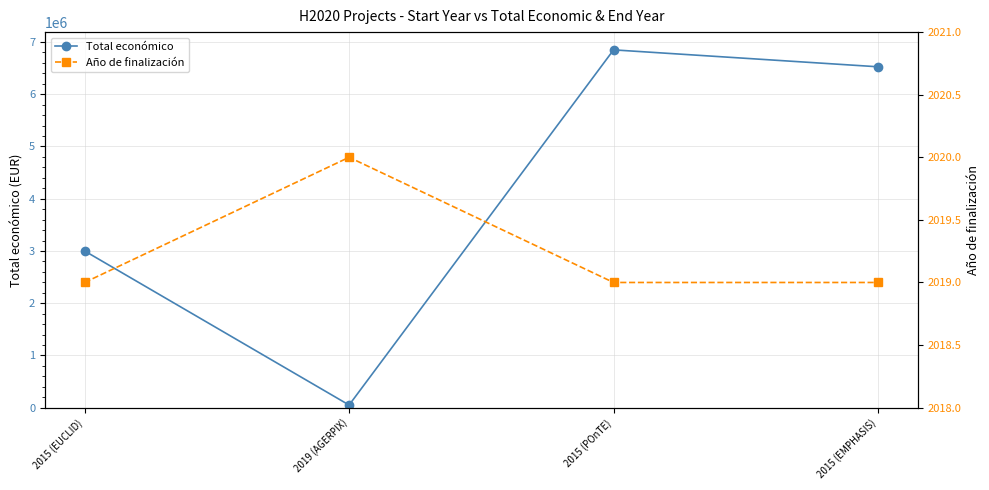

List the labels in order of Año de finalización value, largest first.

2019 (AGERPIX), 2015 (EUCLID), 2015 (POnTE), 2015 (EMPHASIS)